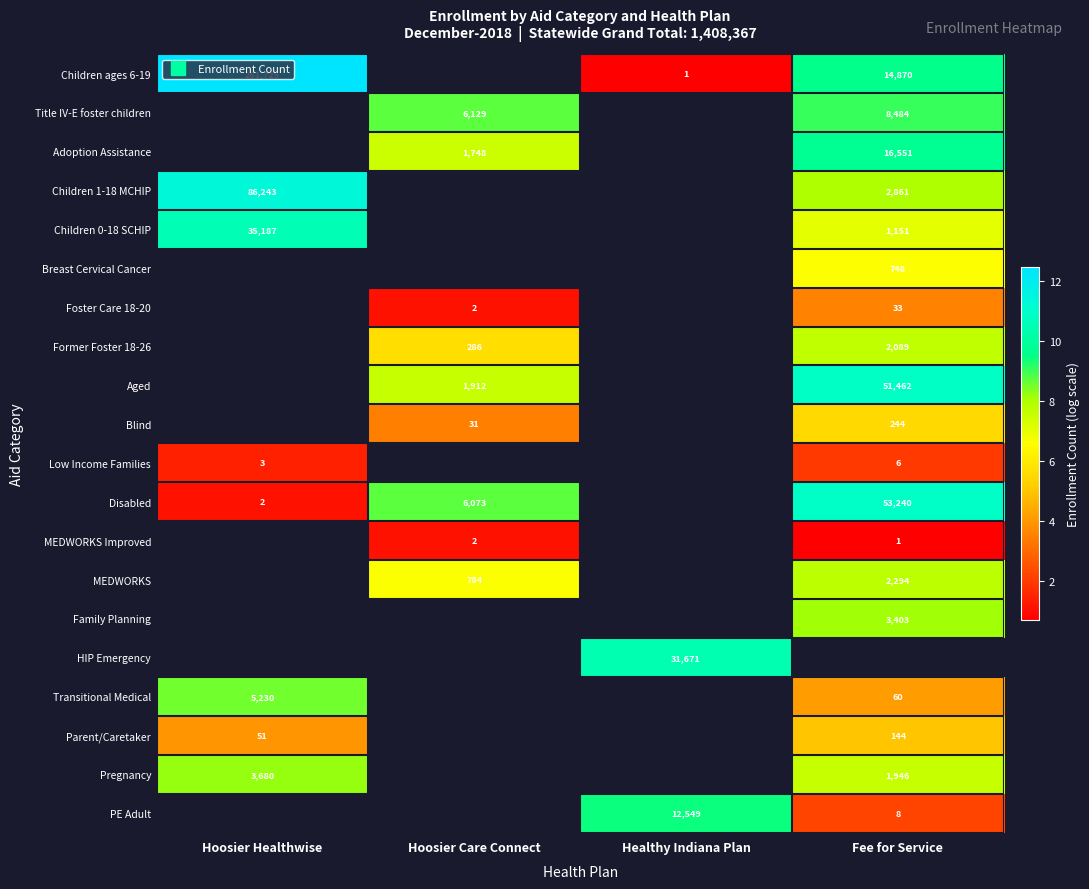

At how many categories does at least one series exceed 7?

4